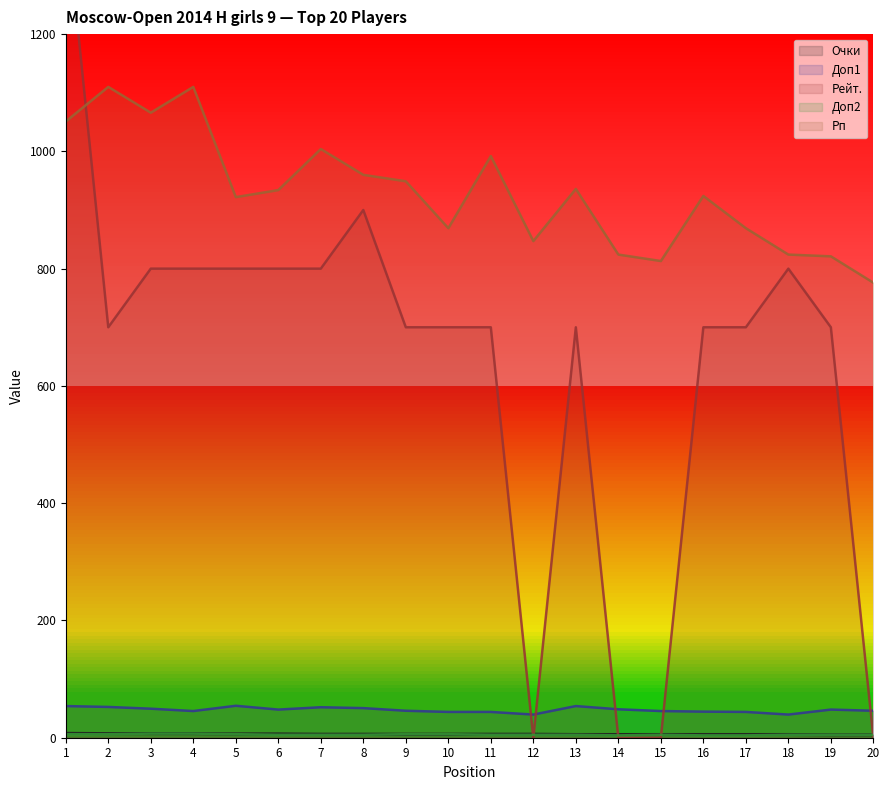

What is the total value across all series at 6?

1793.5